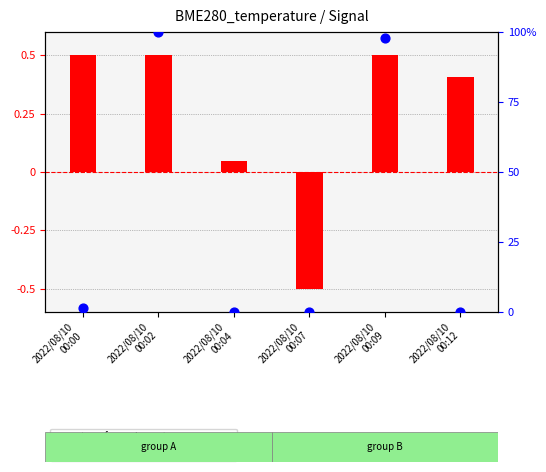

Is the value of percentile rank within the sample at 2022/08/10
00:12 greater than the value of transformed count at 2022/08/10
00:04?

No